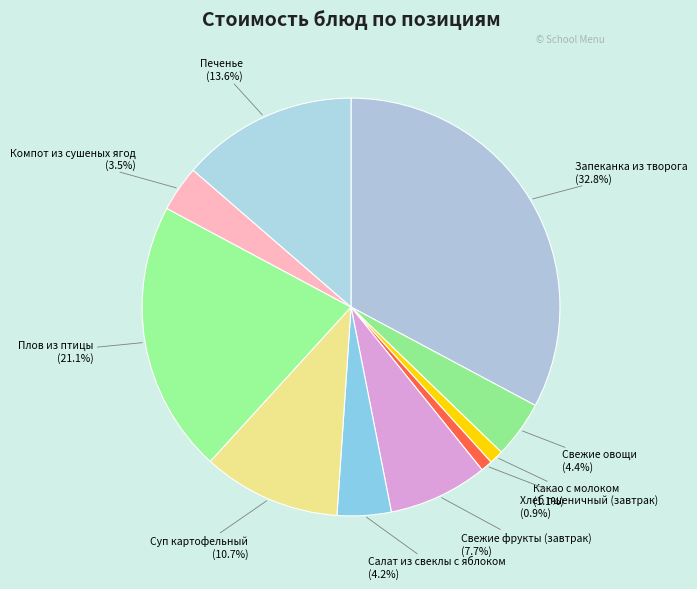

How many slices are in this pie chart?

10